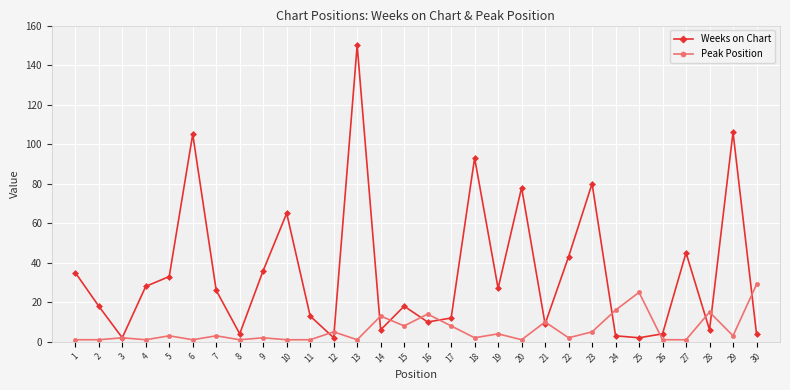

Count the number of data series in this chart.

2